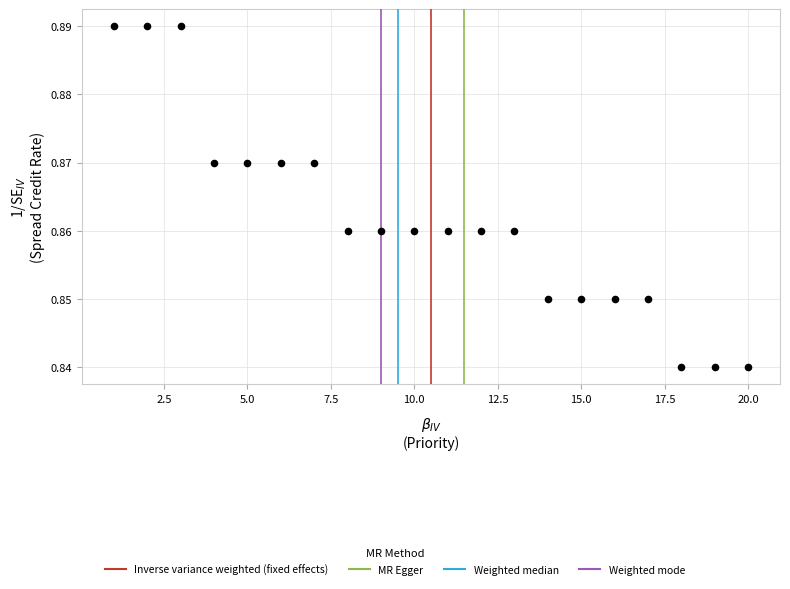

What is the range of X values (max minus min)?

19.0